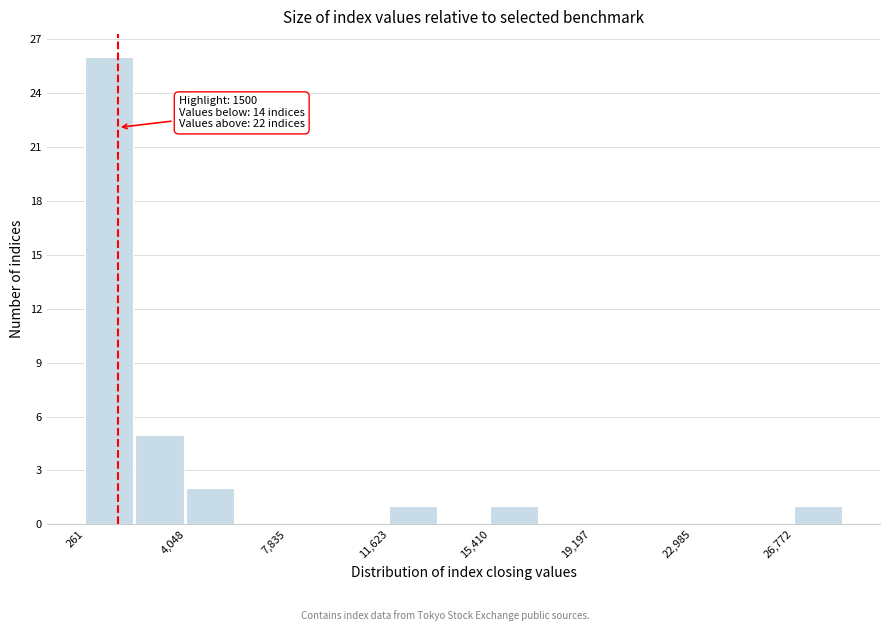

Read against the x-axis, roughly where is the centre of the tallest bar?

1000